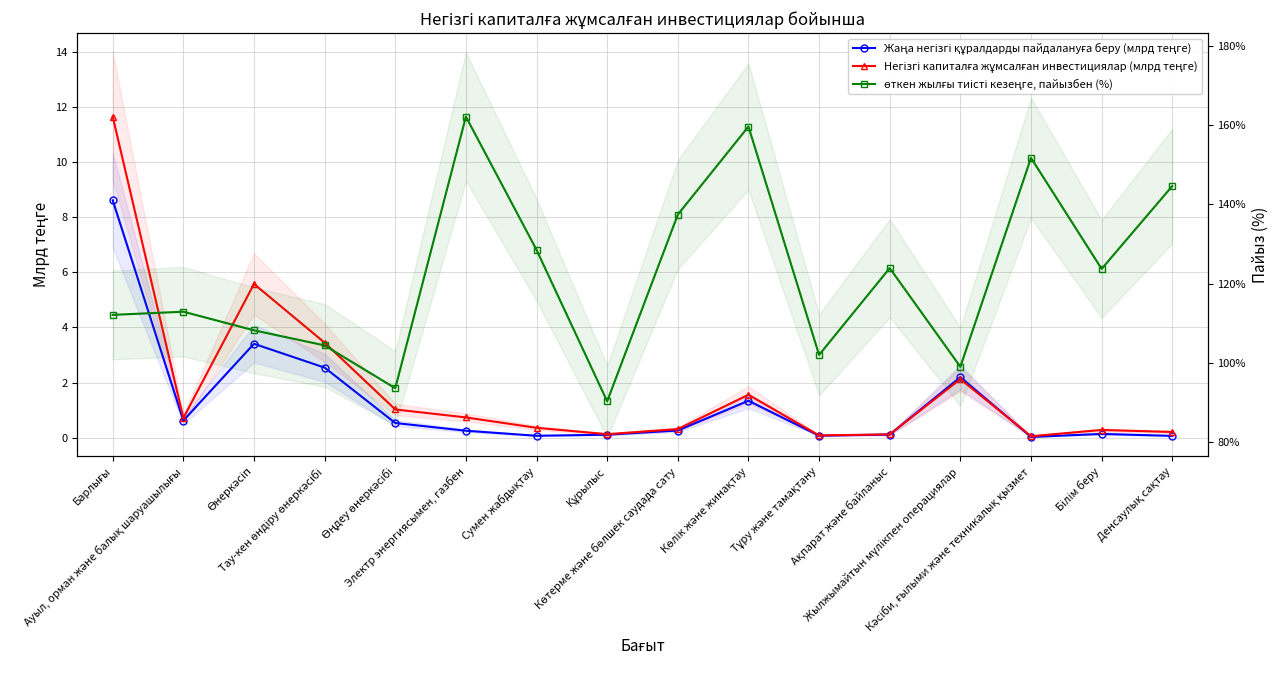

Reading left to right, transcribe all the data shown in this chart.

Жаңа негізгі құралдарды пайдалануға беру (млрд теңге): 8.6	0.6	3.4	2.5	0.5	0.3	0.1	0.1	0.3	1.3	0.1	0.1	2.2	0.0	0.1	0.1
Негізгі капиталға жұмсалған инвестициялар (млрд теңге): 11.6	0.7	5.6	3.4	1.0	0.7	0.4	0.1	0.3	1.6	0.1	0.1	2.1	0.1	0.3	0.2
өткен жылғы тиісті кезеңге, пайызбен (%): 112.1	112.9	108.2	104.4	93.6	162.1	128.5	90.3	137.4	159.6	102.0	123.9	99.0	151.7	123.7	144.6